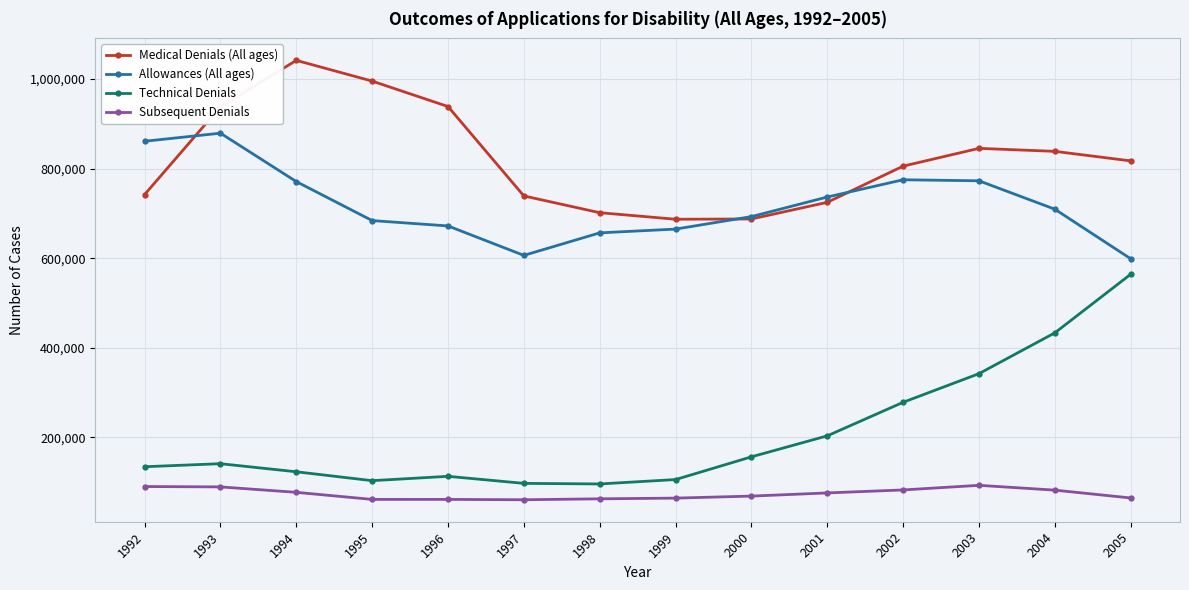

How many values in the Subsequent Denials series are below 75965?

7